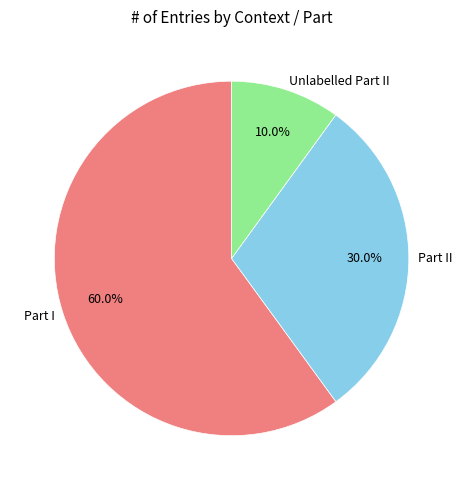

How many slices are in this pie chart?

3